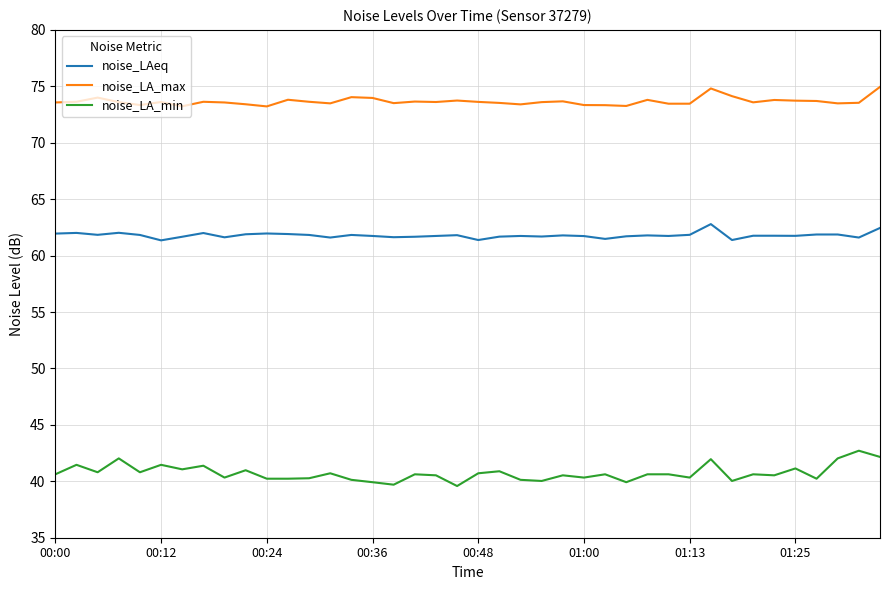

What are all the series names shown in the legend?

noise_LAeq, noise_LA_max, noise_LA_min